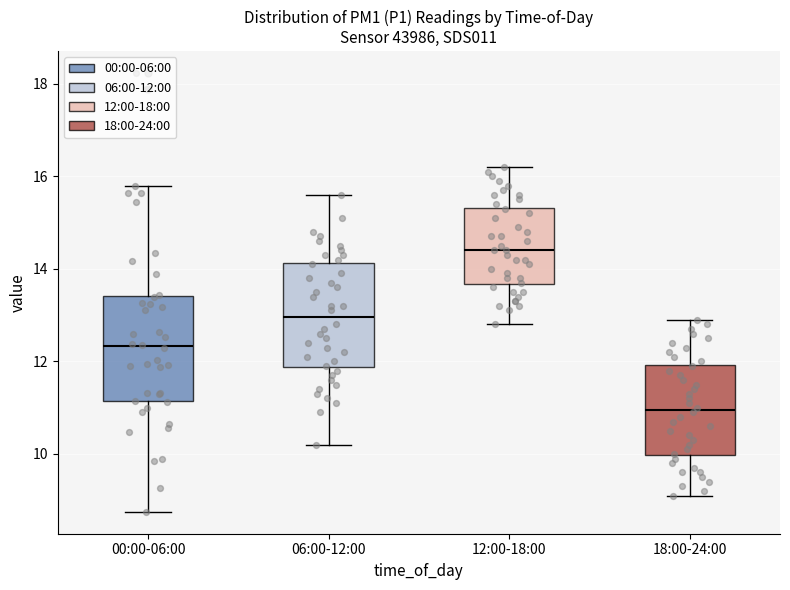

Reading left to right, read every box against the y-axis: the position of its median line, the range the box covers, and the ends of its whiskers. The values are not printed on the chart, so give them approximately, as read against the axis.

00:00-06:00: median 12.4, box 11.2 to 13.4, whiskers 8.8 to 15.8
06:00-12:00: median 13.0, box 11.8 to 14.2, whiskers 10.2 to 15.6
12:00-18:00: median 14.4, box 13.6 to 15.4, whiskers 12.8 to 16.2
18:00-24:00: median 11.0, box 10.0 to 12.0, whiskers 9.2 to 13.0